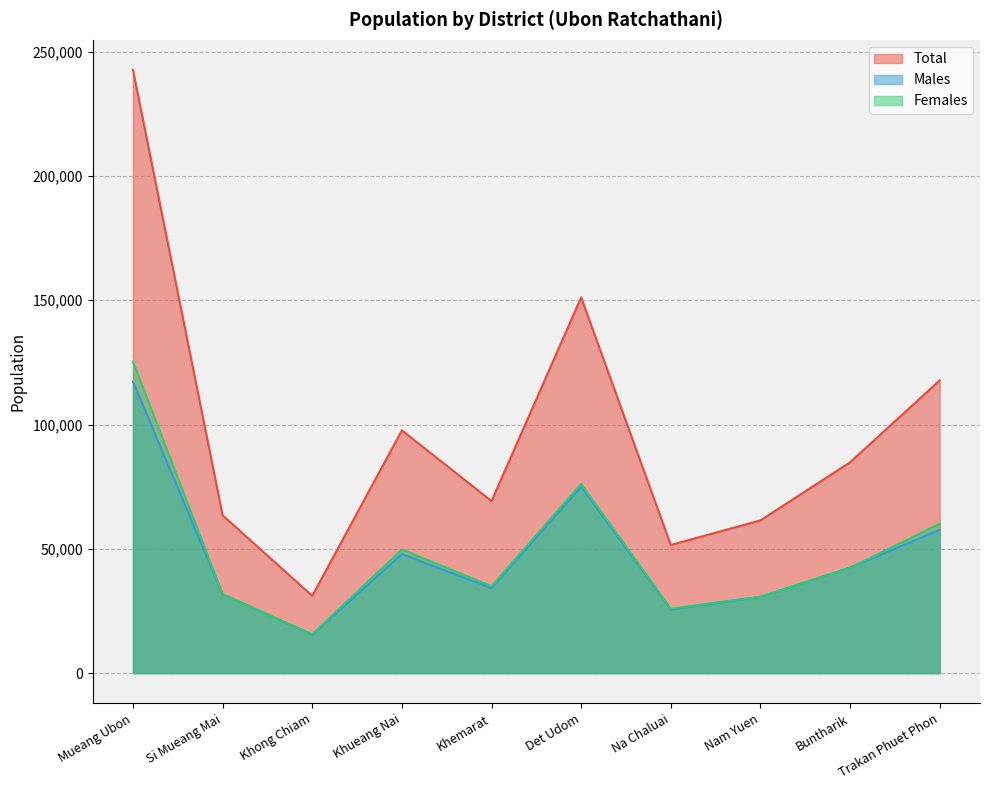

True or false: Total and Females intersect in this chart.

False